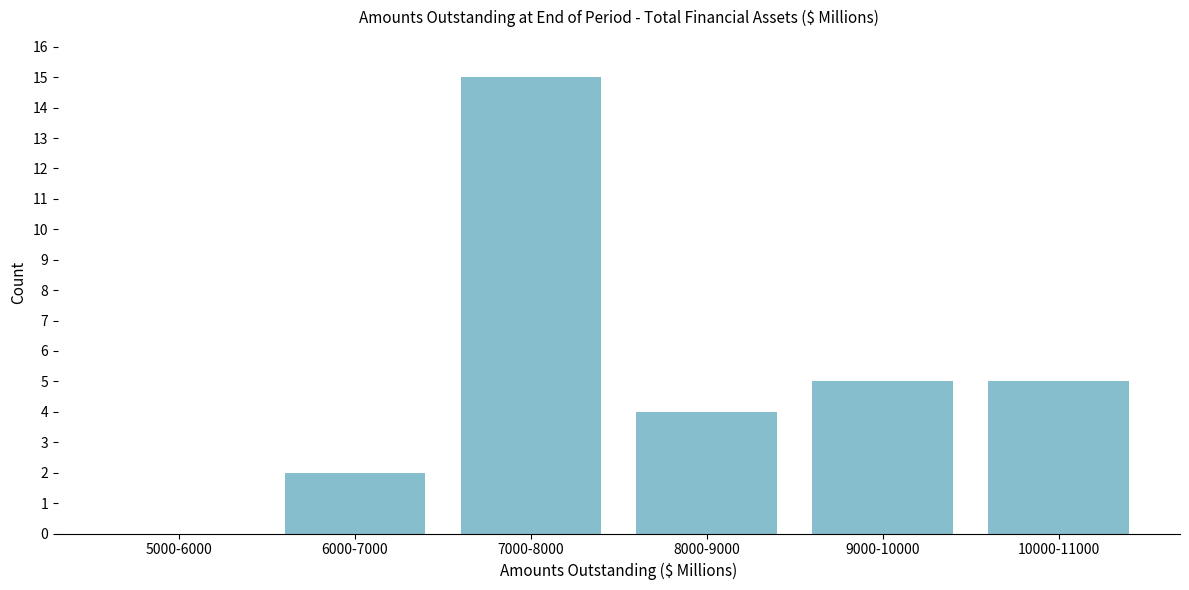

Reading left to right, what are all the values shown in this chart?

5000-6000=0	6000-7000=2	7000-8000=15	8000-9000=4	9000-10000=5	10000-11000=5